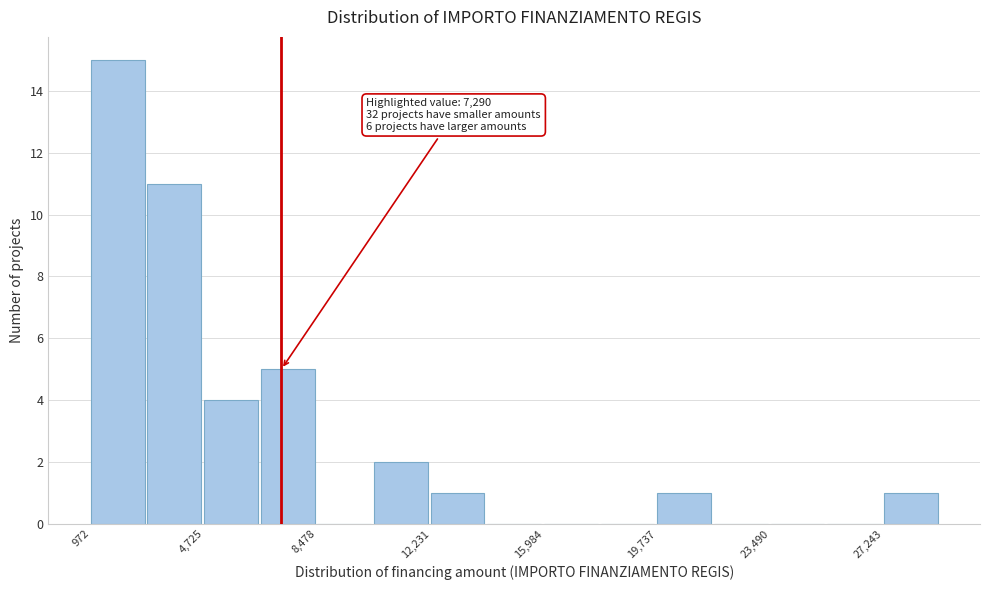

Read against the x-axis, roughly where is the centre of the tallest bar?

2000